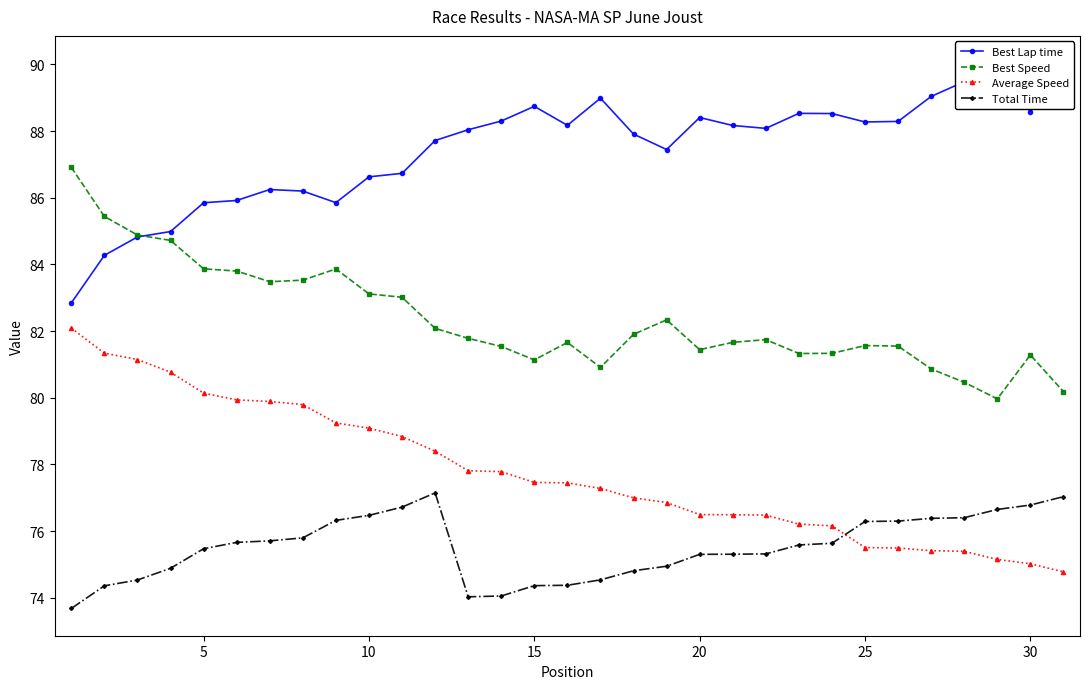

How many data points in Average Speed are above 77?

17